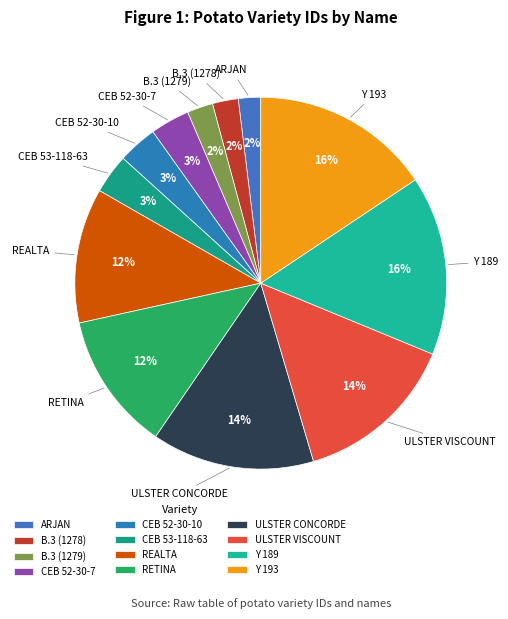

How many segments does this pie chart have?

12